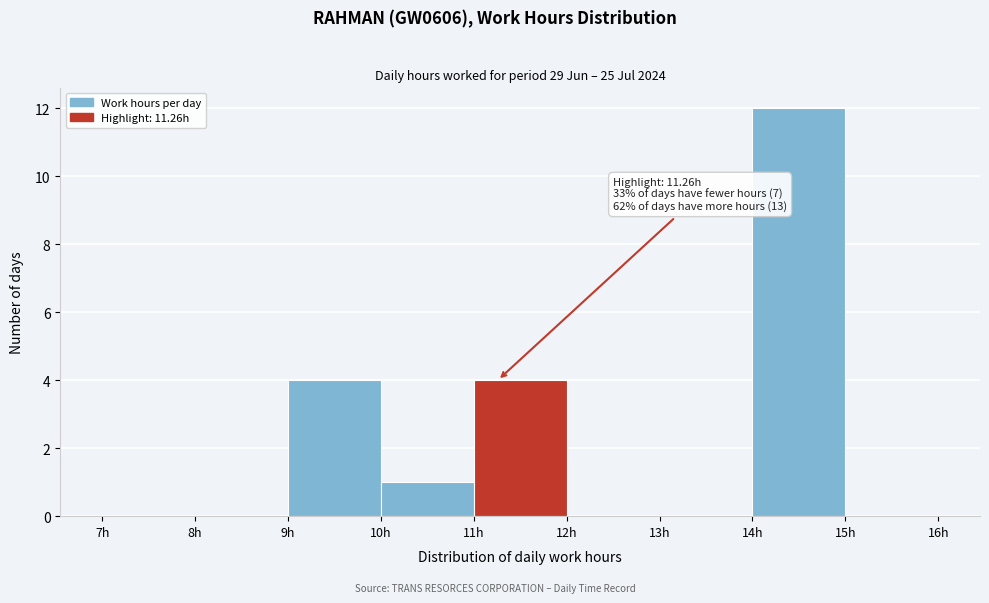

Over which range of the x-axis is the bar tallest?

14 to 15